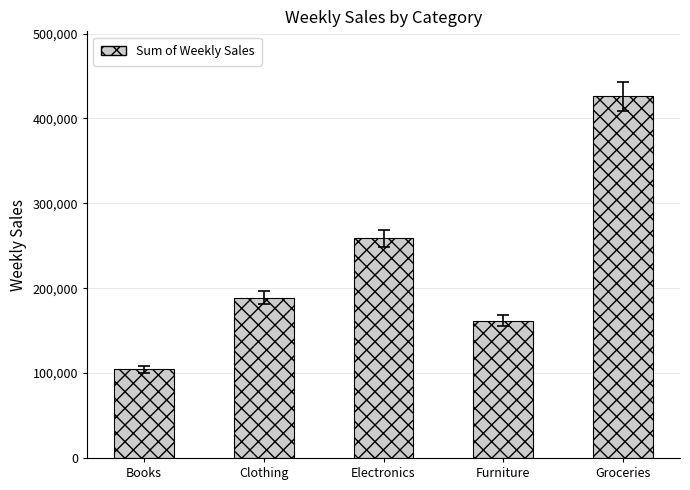

Does the chart contain any negative values?

No